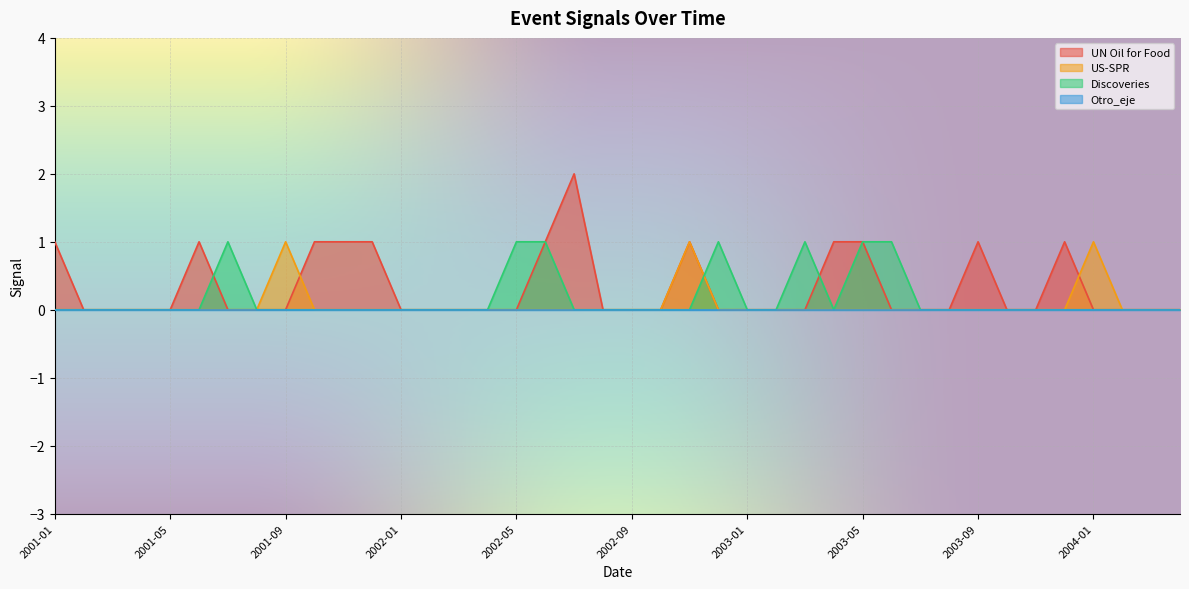

Which has a higher value, 2002-06 or 2002-09?

2002-06